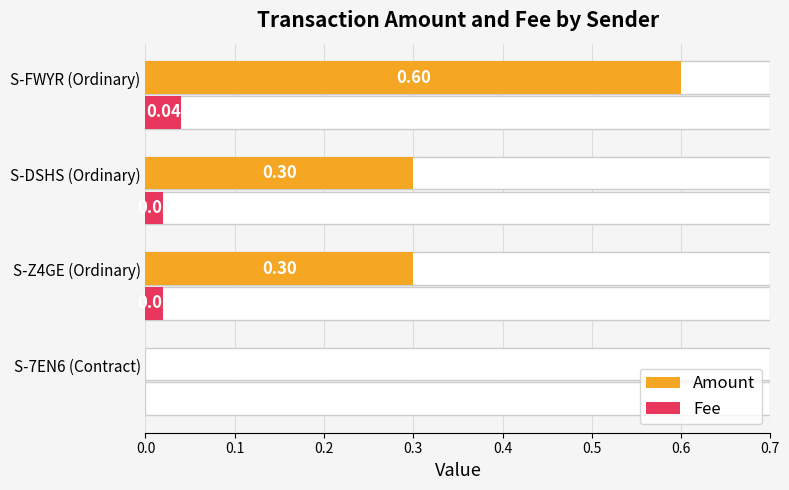

Reading left to right, extract all data points from this chart.

Amount: 0.0	0.3	0.3	0.6
Fee: 0.0	0.0	0.0	0.0